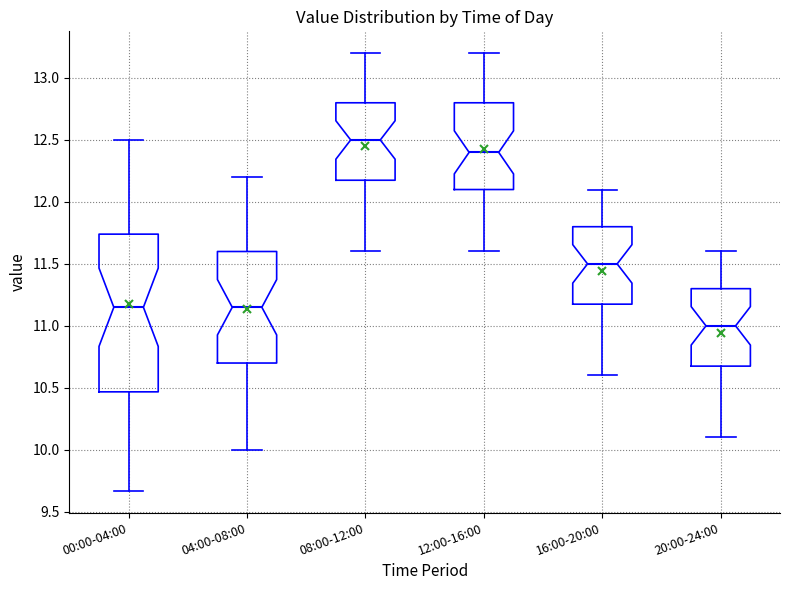

Reading left to right, read every box against the y-axis: the position of its median line, the range the box covers, and the ends of its whiskers. The values are not printed on the chart, so give them approximately, as read against the axis.

00:00-04:00: median 11.15, box 10.45 to 11.75, whiskers 9.65 to 12.50
04:00-08:00: median 11.15, box 10.70 to 11.60, whiskers 10.00 to 12.20
08:00-12:00: median 12.50, box 12.20 to 12.80, whiskers 11.60 to 13.20
12:00-16:00: median 12.40, box 12.10 to 12.80, whiskers 11.60 to 13.20
16:00-20:00: median 11.50, box 11.20 to 11.80, whiskers 10.60 to 12.10
20:00-24:00: median 11.00, box 10.70 to 11.30, whiskers 10.10 to 11.60